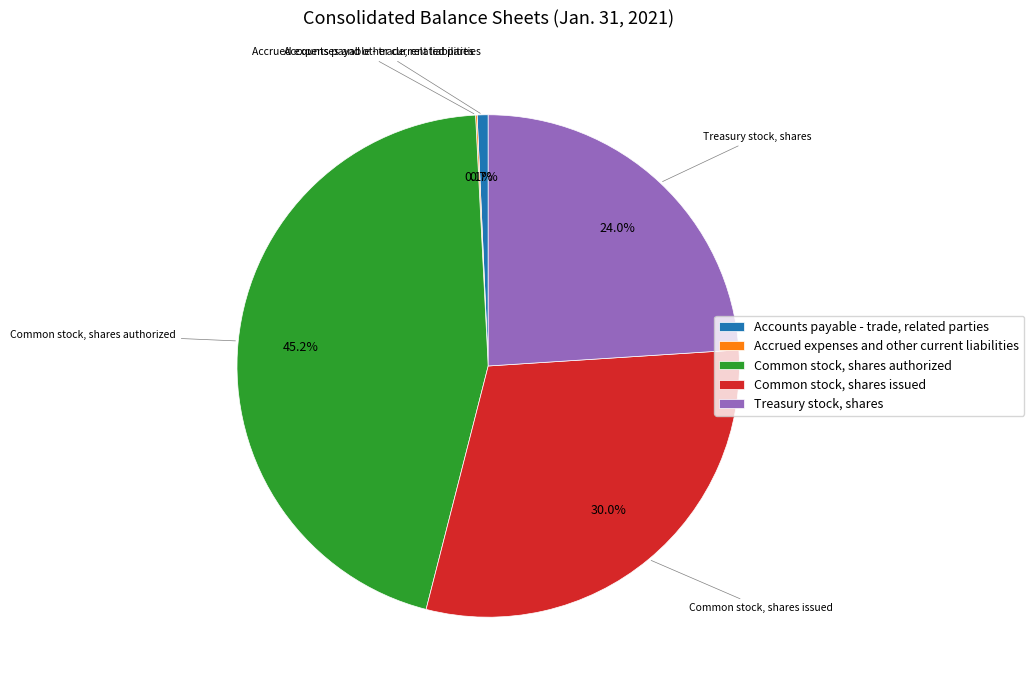

What is the total percentage of Accounts payable - trade, related parties and Treasury stock, shares?

24.7%